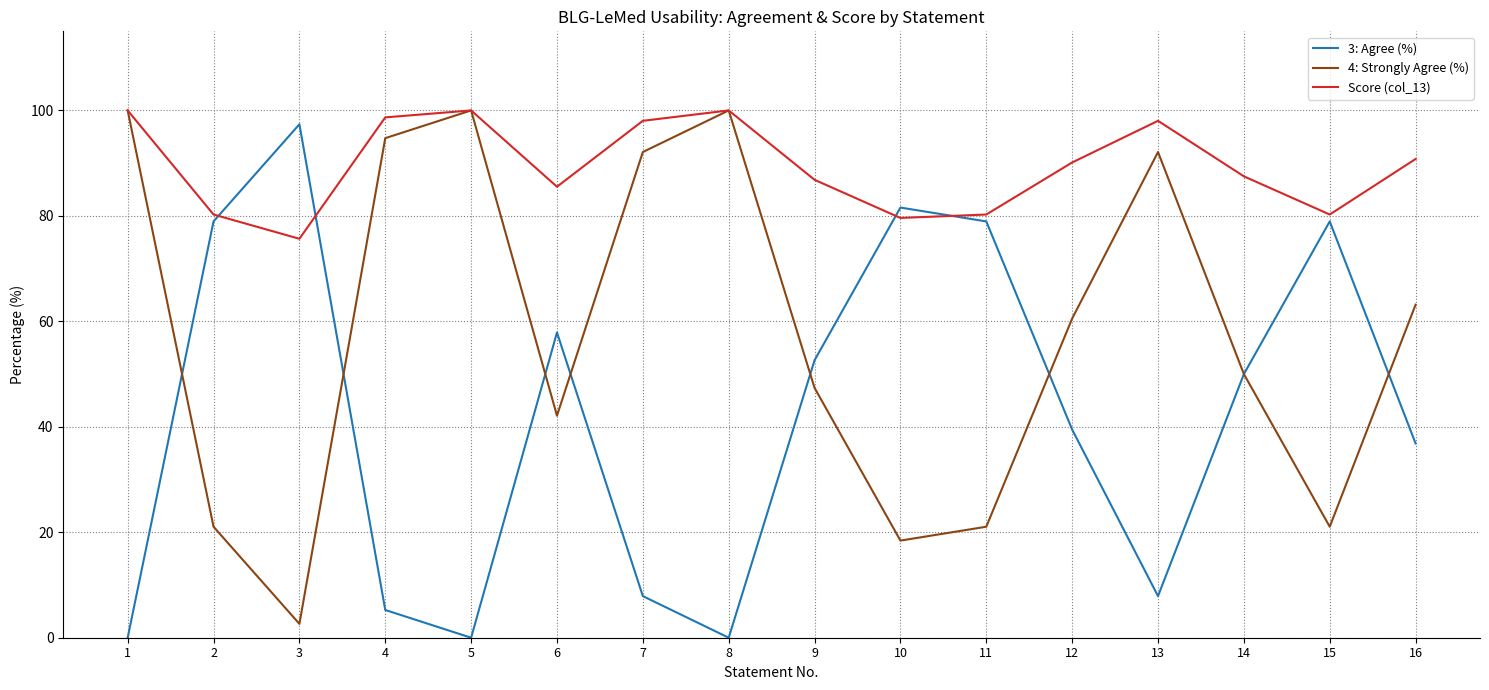

How many values in the 4: Strongly Agree (%) series are below 60?

8